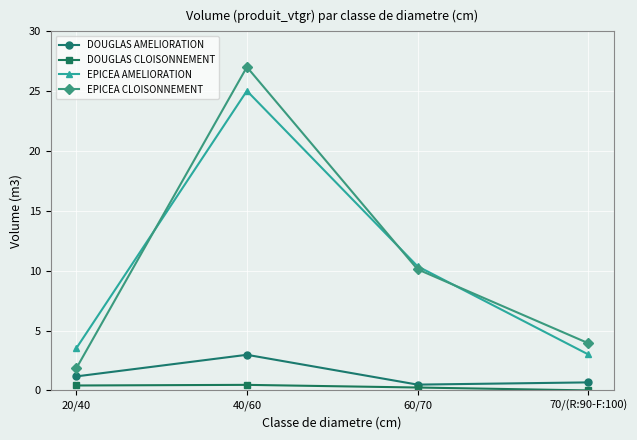

True or false: DOUGLAS AMELIORATION has a value of 1.2 at 20/40.

True